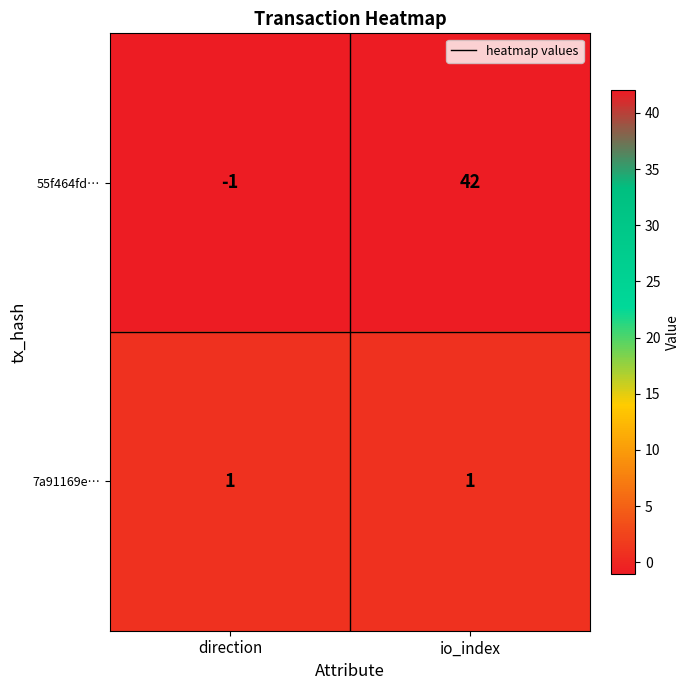

At direction, list the series in order from largest to smallest.

7a91169e…, 55f464fd…